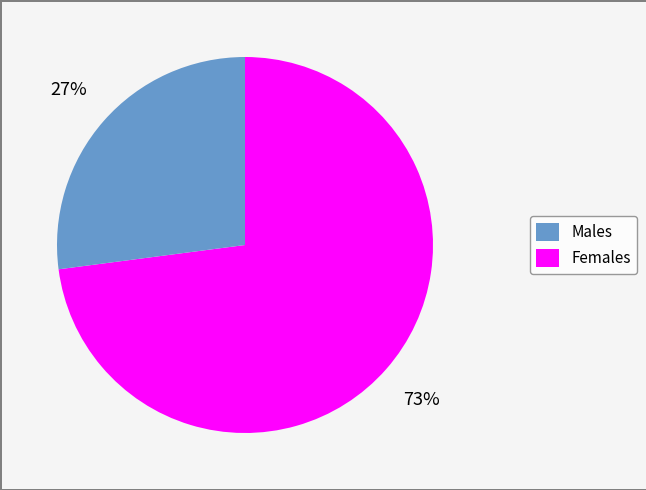

To the nearest percent, what is the average slice percentage?

50%